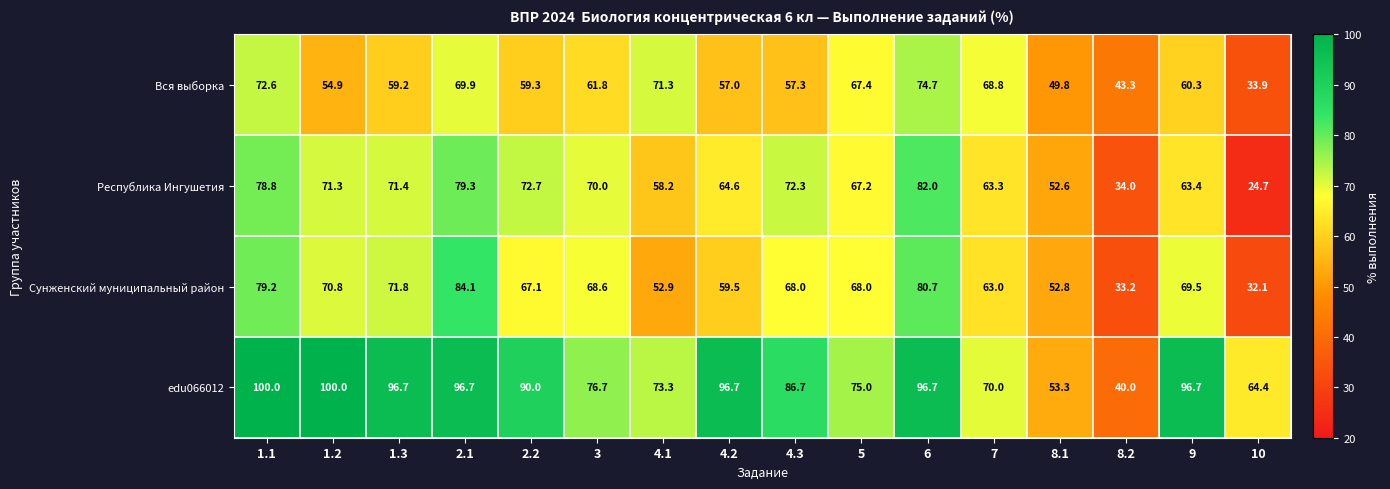

At which label is edu066012 closest to 70?

7